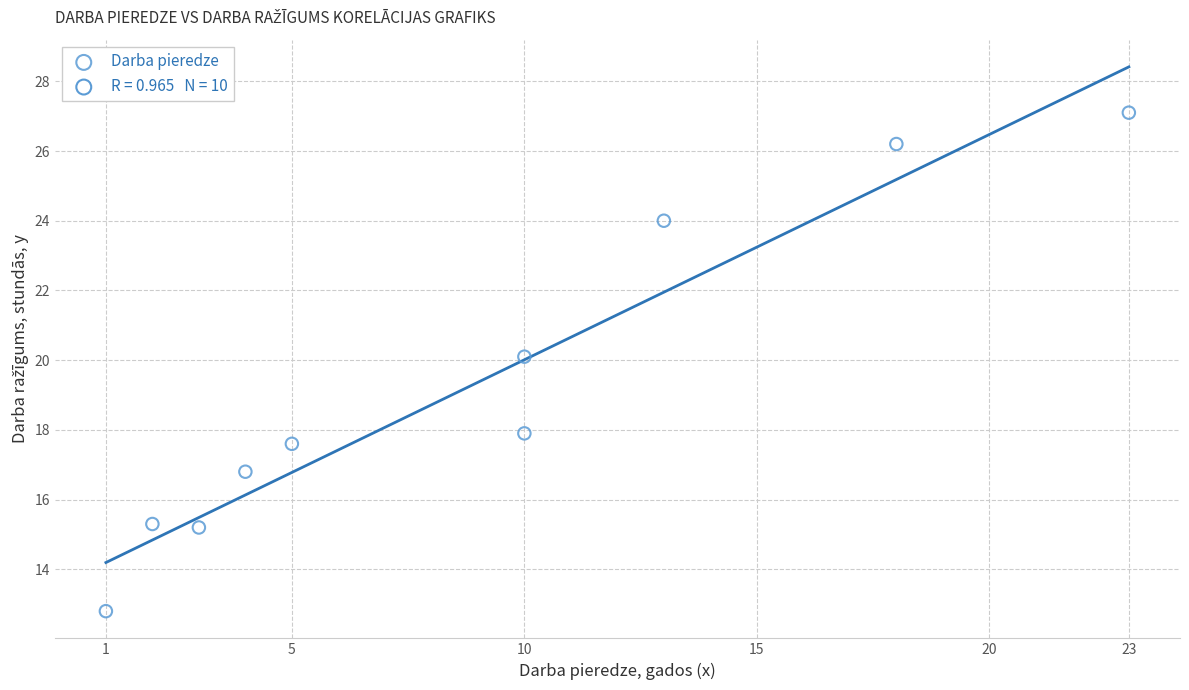

What is the average Y value?

19.3